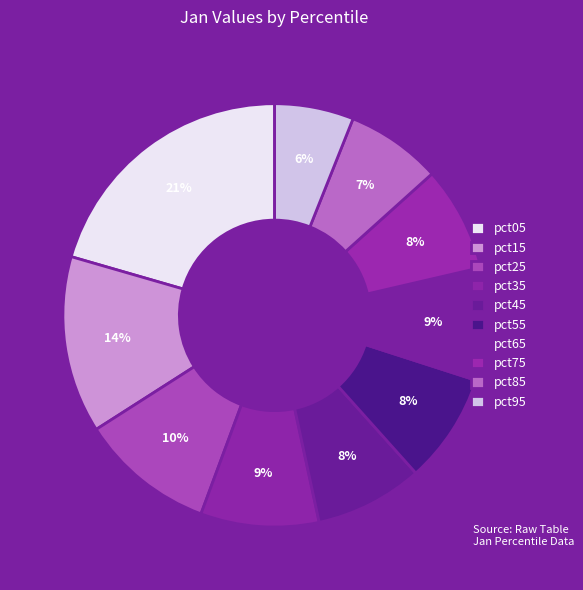

Which has a higher value, pct75 or pct35?

pct35